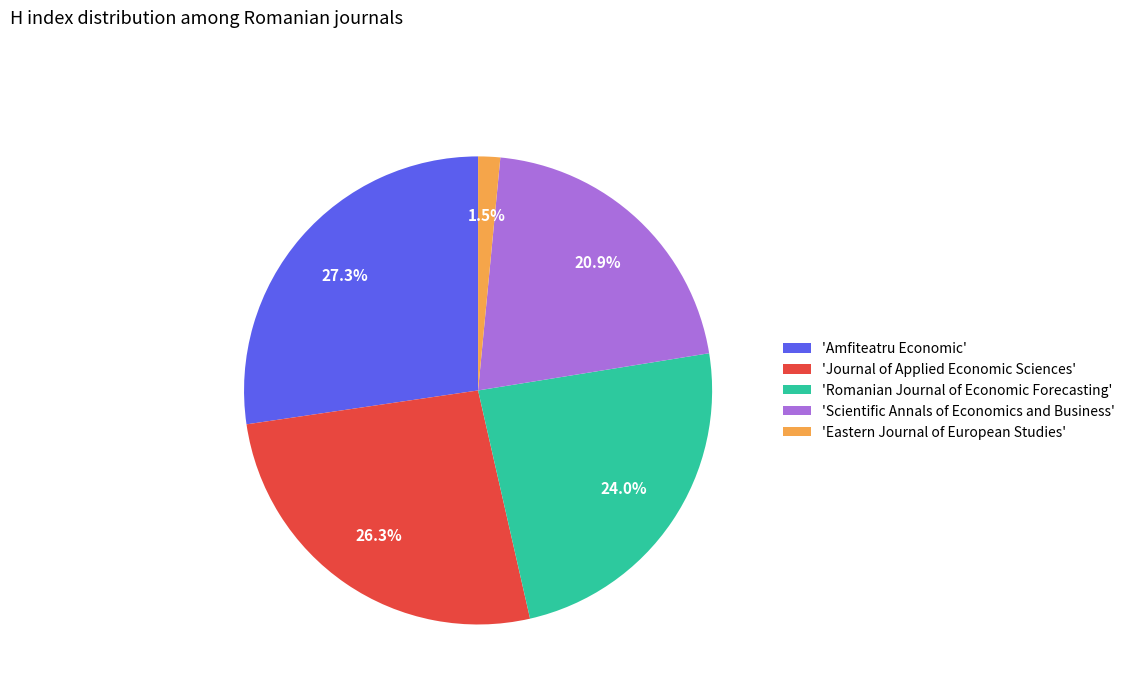

Is there a majority slice in this chart?

No